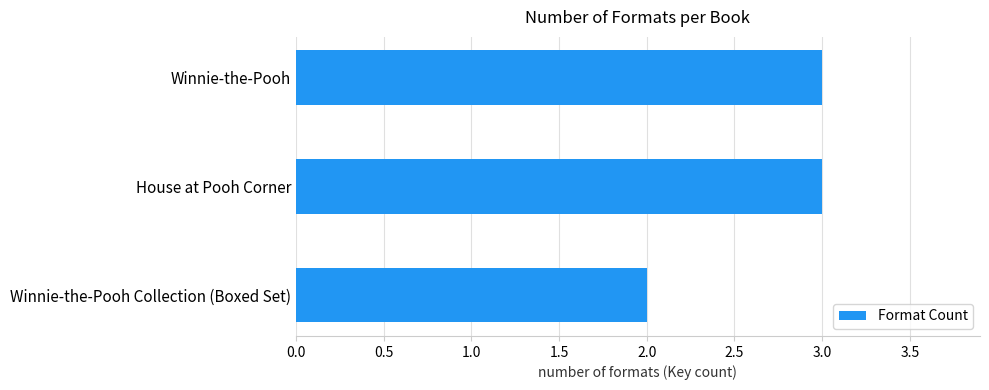

What is the sum of all values?

8